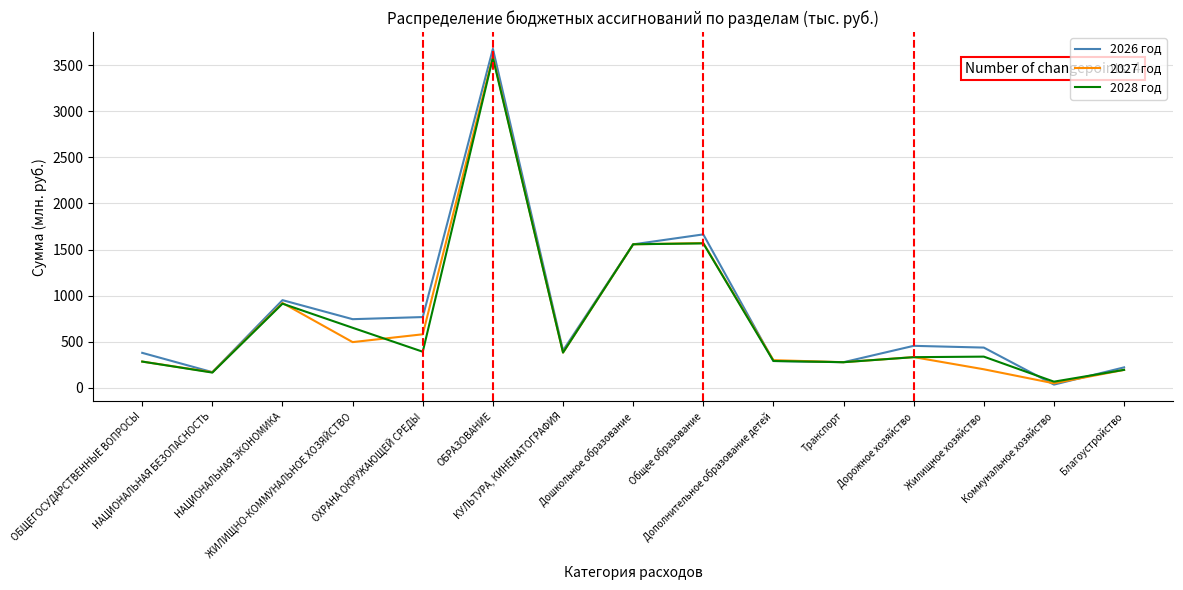

Which series changed the most between ЖИЛИЩНО-КОММУНАЛЬНОЕ ХОЗЯЙСТВО and Жилищное хозяйство?

2028 год